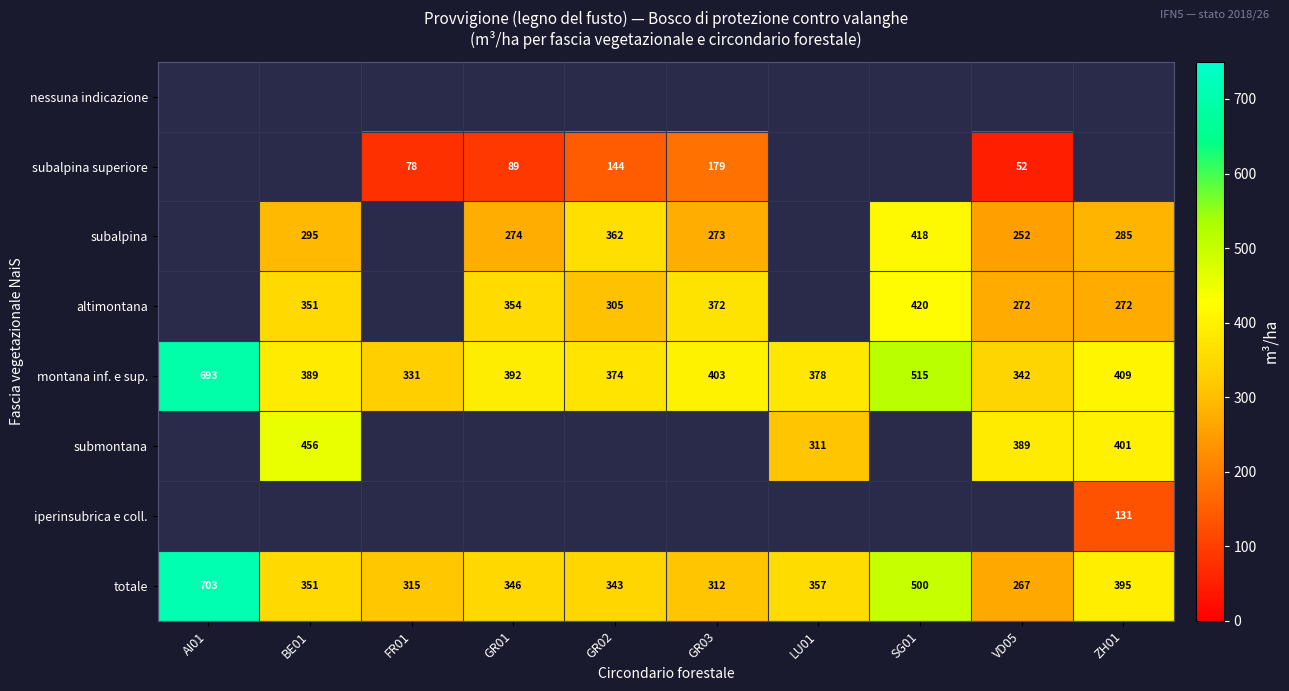

The value of montana inf. e sup. at GR02 is 596.2. True or false?

False